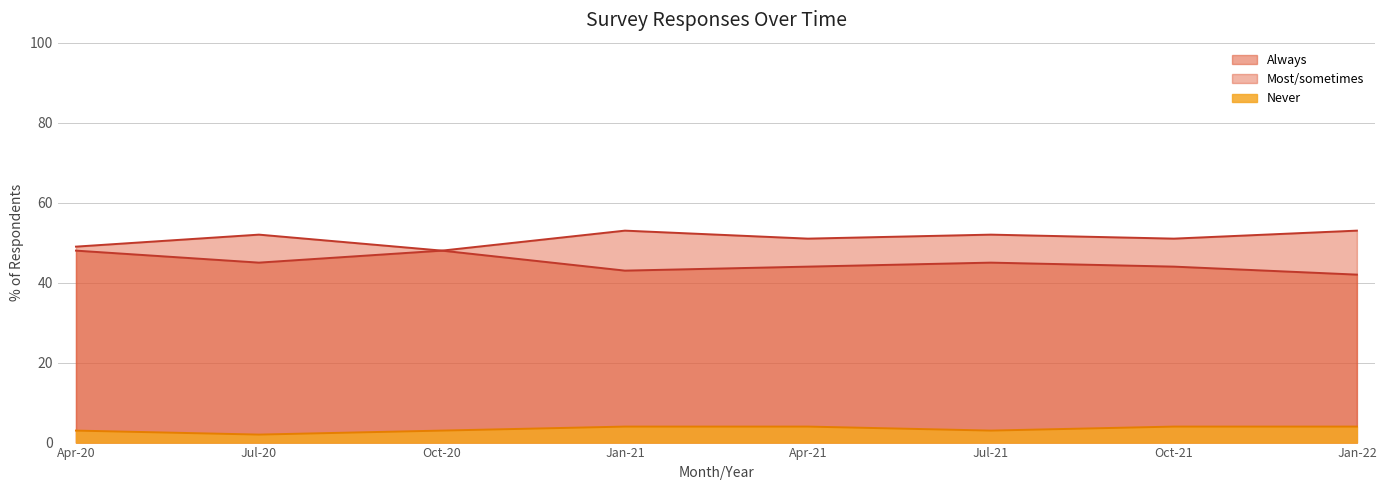

What is the sum of the Most/sometimes values at Apr-20 and Apr-21?

100